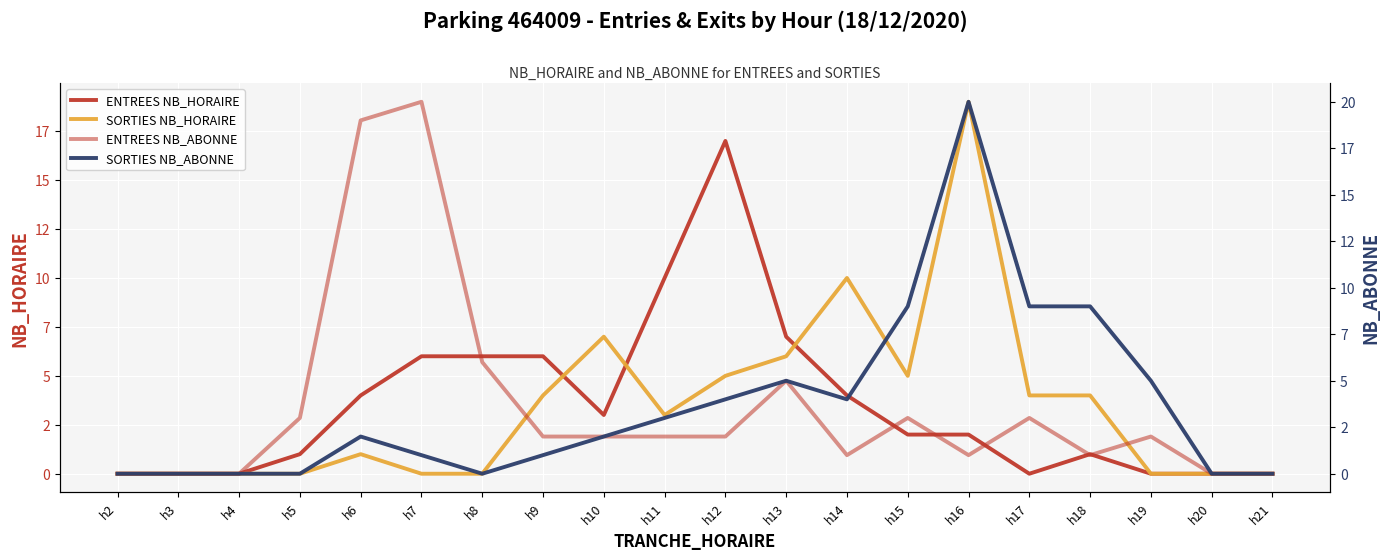

How many values in SORTIES NB_ABONNE are above zero?

13